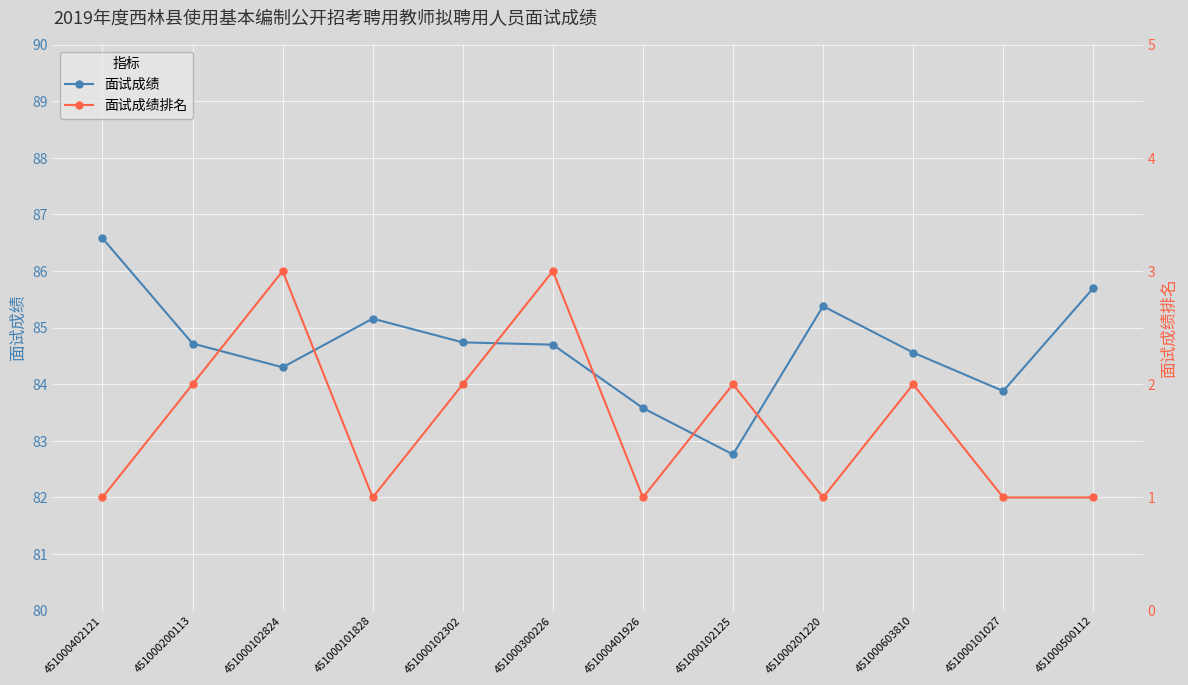

What value does the 面试成绩 series have at 451000102302?

84.7